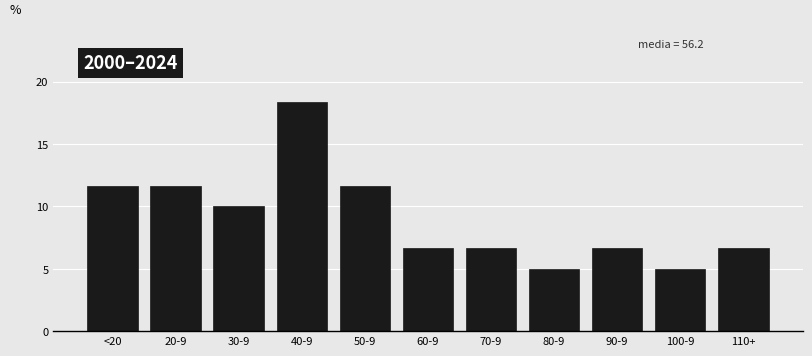

Reading left to right, transcribe all the data shown in this chart.

<20=11.7	20-9=11.7	30-9=10.0	40-9=18.3	50-9=11.7	60-9=6.7	70-9=6.7	80-9=5.0	90-9=6.7	100-9=5.0	110+=6.7